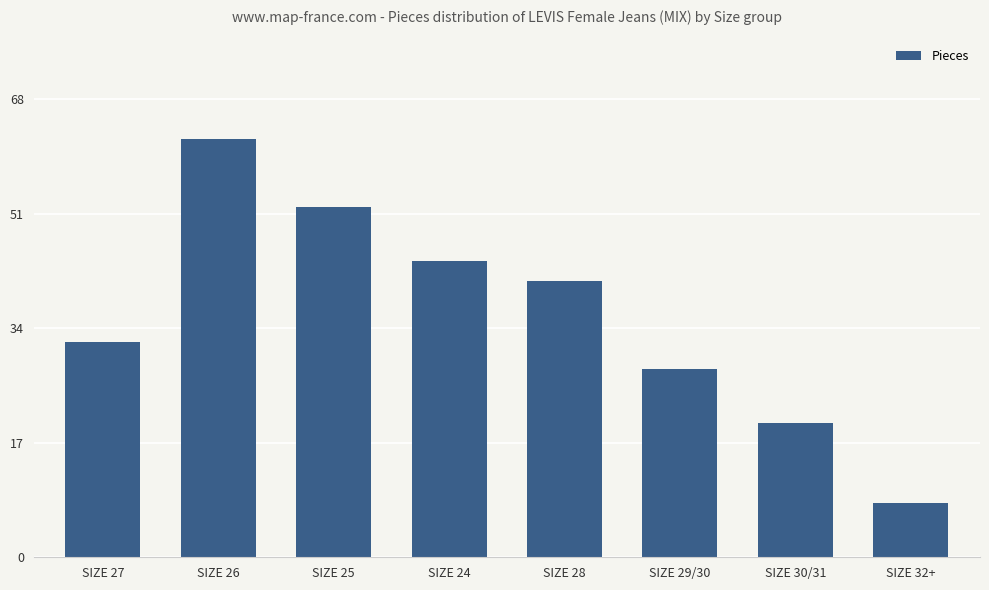

How many bars are there in total?

8